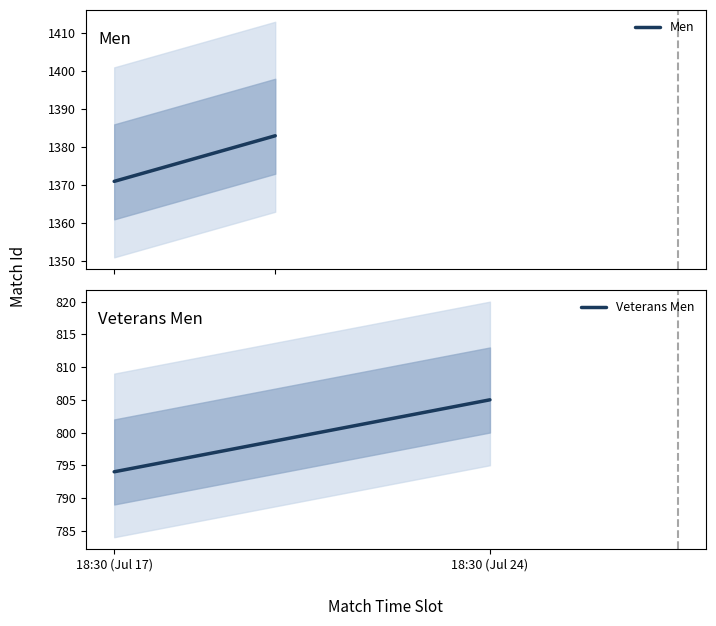

What are all the series names shown in the legend?

Men, Veterans Men